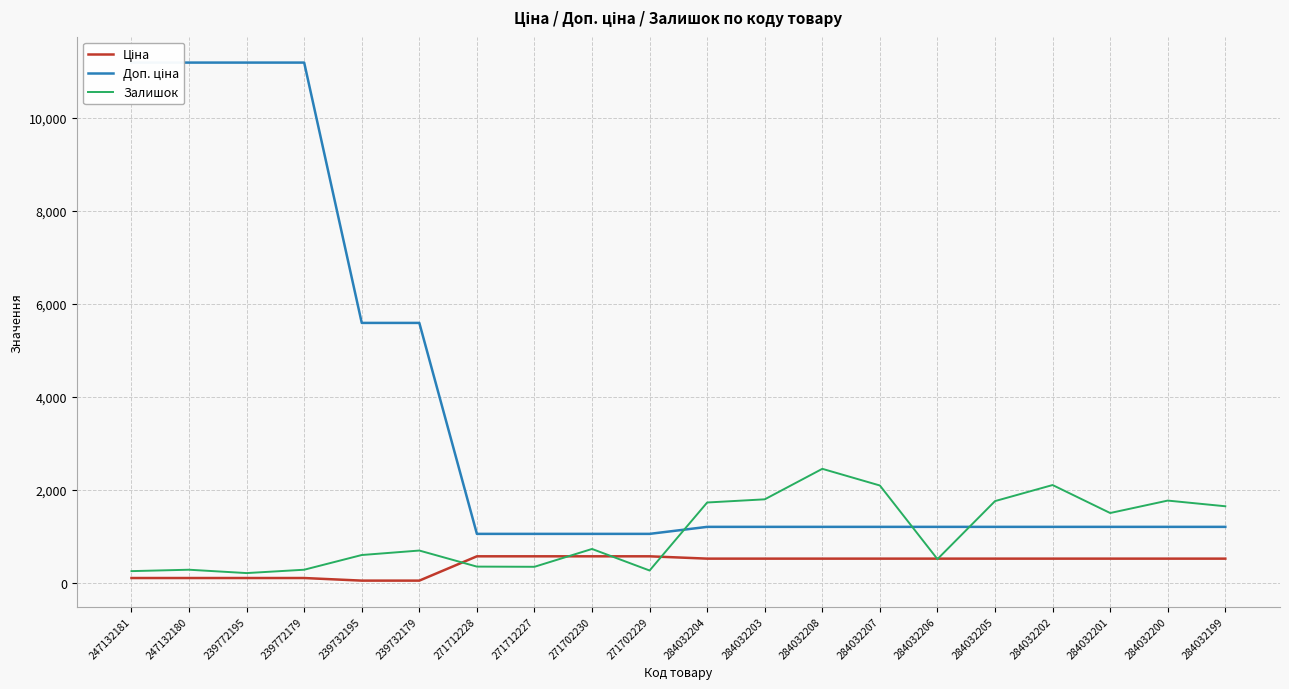

True or false: Ціна and Доп. ціна intersect in this chart.

False